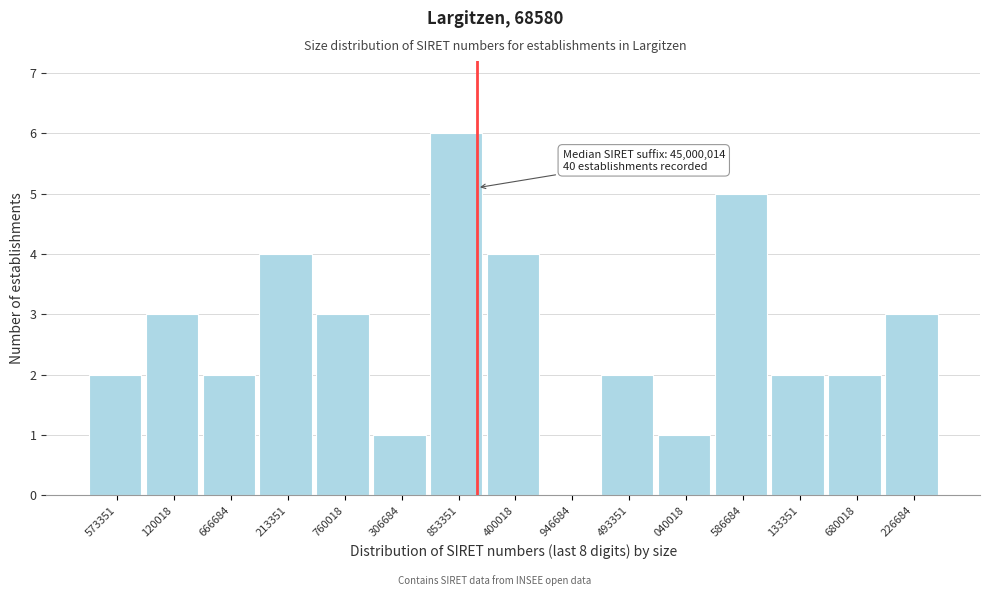

Reading right to left, extract all data points from this chart.

226684=3	680018=2	133351=2	586684=5	040018=1	493351=2	946684=0	400018=4	853351=6	306684=1	760018=3	213351=4	666684=2	120018=3	573351=2